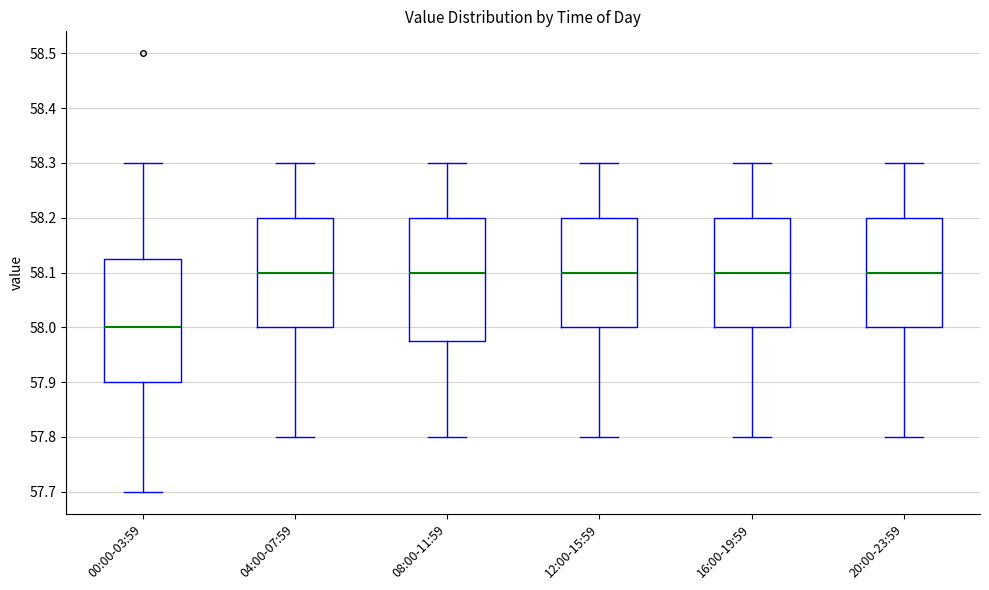

Reading left to right, read every box against the y-axis: the position of its median line, the range the box covers, and the ends of its whiskers. The values are not printed on the chart, so give them approximately, as read against the axis.

00:00-03:59: median 58.00, box 57.90 to 58.13, whiskers 57.70 to 58.30
04:00-07:59: median 58.10, box 58.00 to 58.20, whiskers 57.80 to 58.30
08:00-11:59: median 58.10, box 57.98 to 58.20, whiskers 57.80 to 58.30
12:00-15:59: median 58.10, box 58.00 to 58.20, whiskers 57.80 to 58.30
16:00-19:59: median 58.10, box 58.00 to 58.20, whiskers 57.80 to 58.30
20:00-23:59: median 58.10, box 58.00 to 58.20, whiskers 57.80 to 58.30